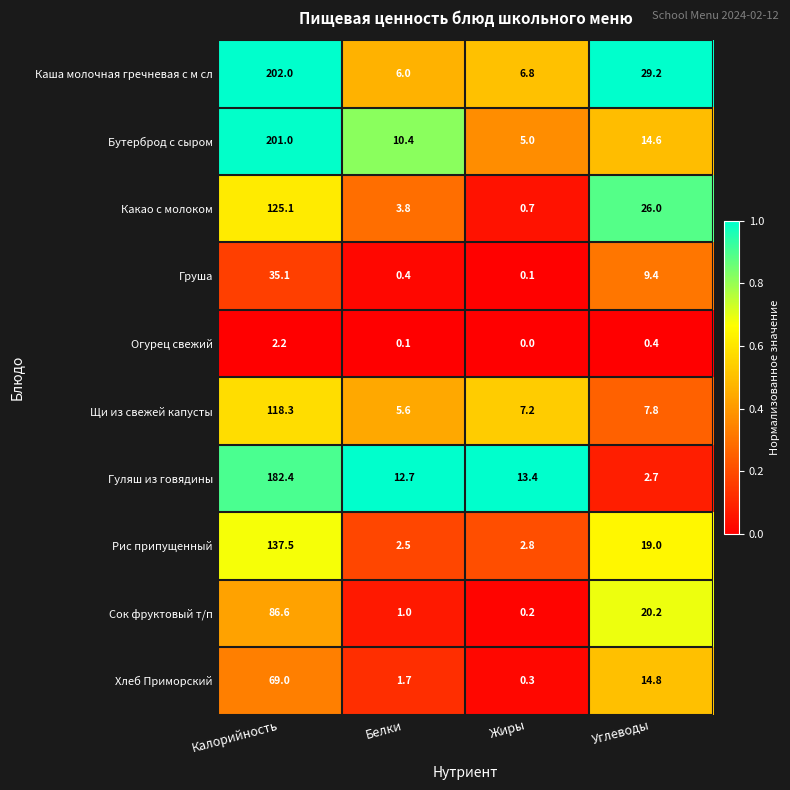

True or false: Рис припущенный has a value of 2.8 at Жиры.

True